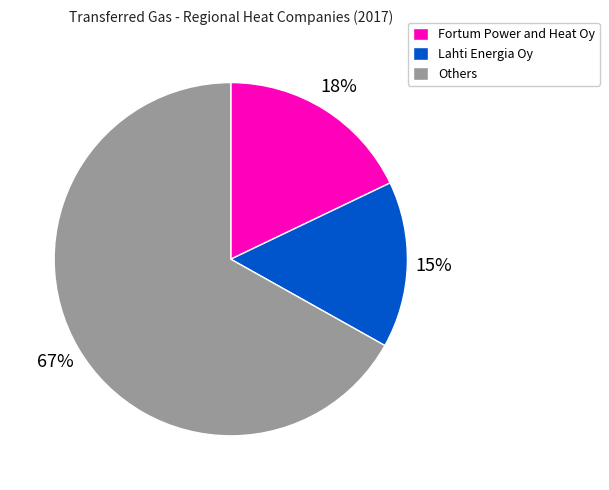

How many segments does this pie chart have?

3